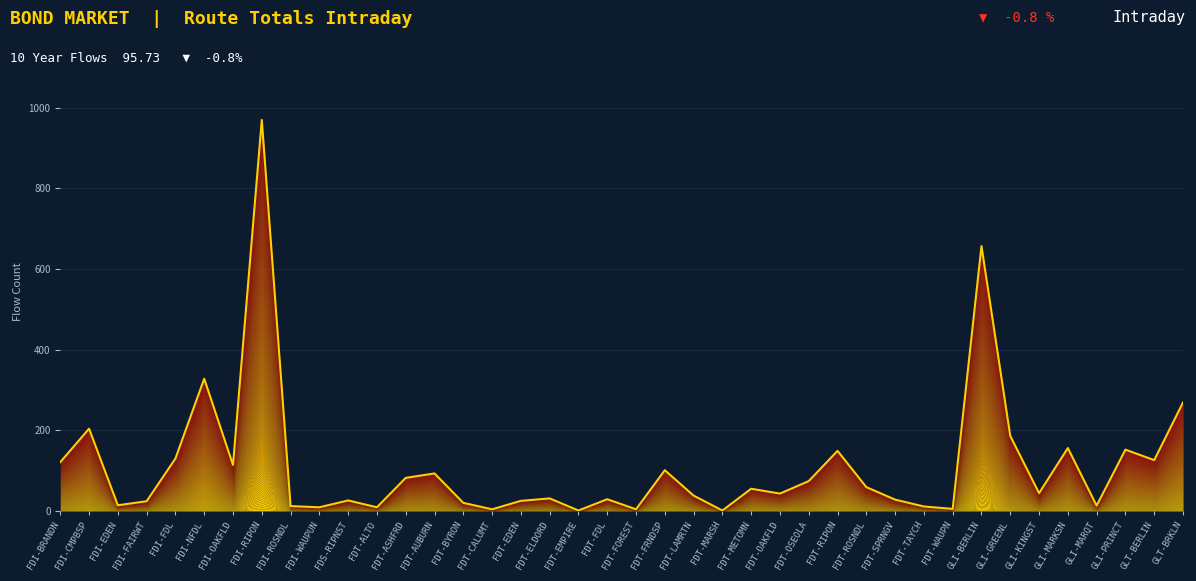

List the labels in order of value, smallest first.

FDT-EMPIRE, FDT-MARSH, FDT-CALUMT, FDT-FOREST, FDT-WAUPN, FDI-WAUPUN, FDT-ALTO, FDT-TAYCH, FDI-ROSNDL, GLI-MARQT, FDI-EDEN, FDT-BYRON, FDI-FAIRWT, FDT-EDEN, FDS-RIPNST, FDT-SPRNGV, FDT-FDL, FDT-ELDORD, FDT-LAMRTN, FDT-OAKFLD, GLI-KINGST, FDT-METOMN, FDT-ROSNDL, FDT-OSEOLA, FDT-ASHFRD, FDT-AUBURN, FDT-FRNDSP, FDI-OAKFLD, FDI-BRANDN, GLT-BERLIN, FDI-FDL, FDT-RIPON, GLI-PRINCT, GLI-MARKSN, GLI-GREENL, FDI-CMPBSP, GLT-BRKLN, FDI-NFDL, GLI-BERLIN, FDI-RIPON